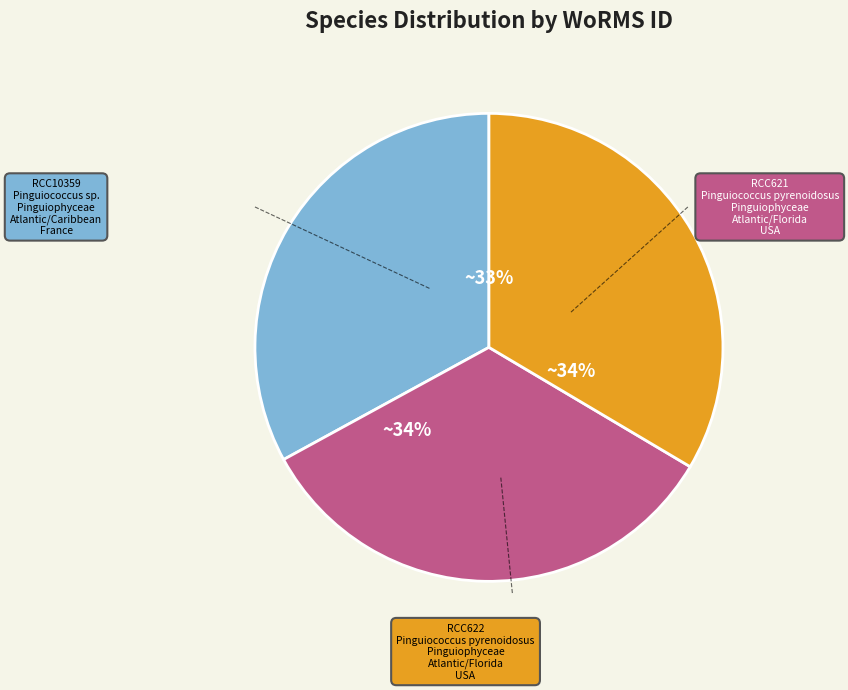

To the nearest percent, what percentage of the pie is RCC621?

34%